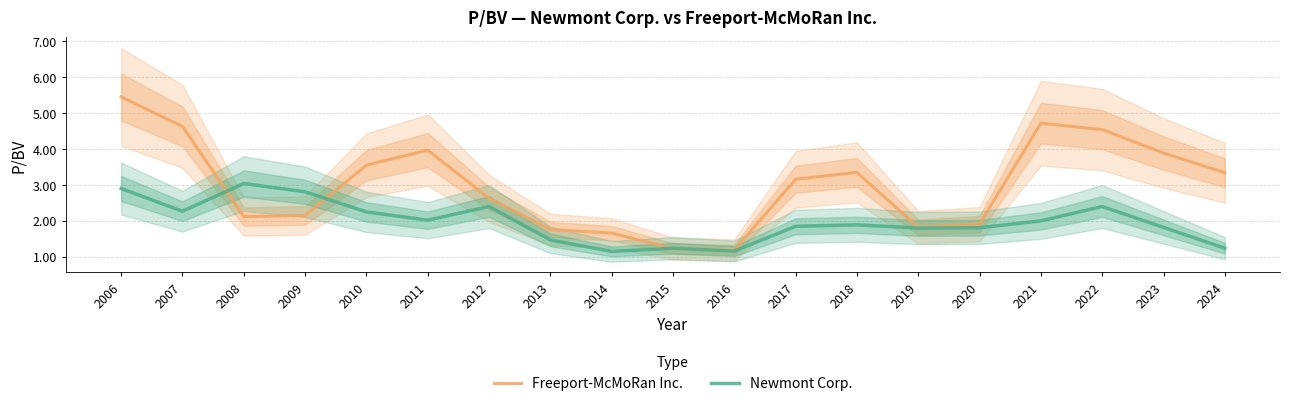

What is the maximum value for Freeport-McMoRan Inc.?

5.5